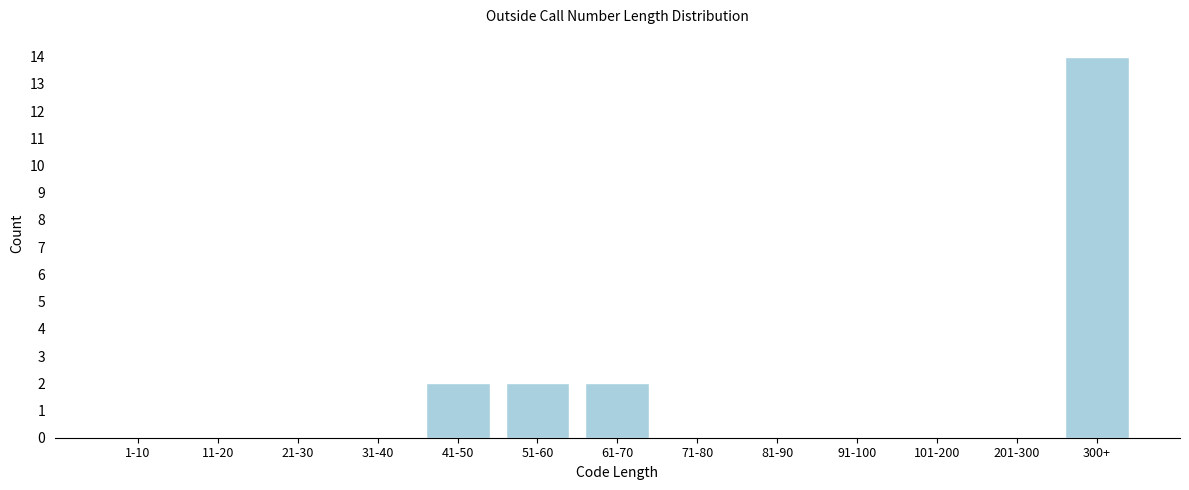

Reading right to left, transcribe all the data shown in this chart.

300+=14	201-300=0	101-200=0	91-100=0	81-90=0	71-80=0	61-70=2	51-60=2	41-50=2	31-40=0	21-30=0	11-20=0	1-10=0